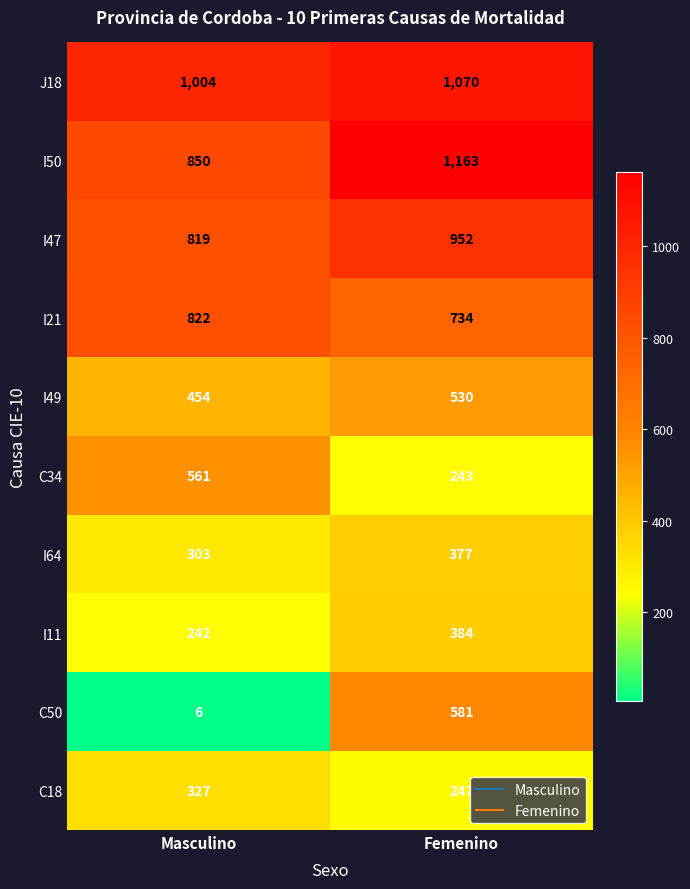

What is the difference between the maximum and minimum values in the I49 series?

76